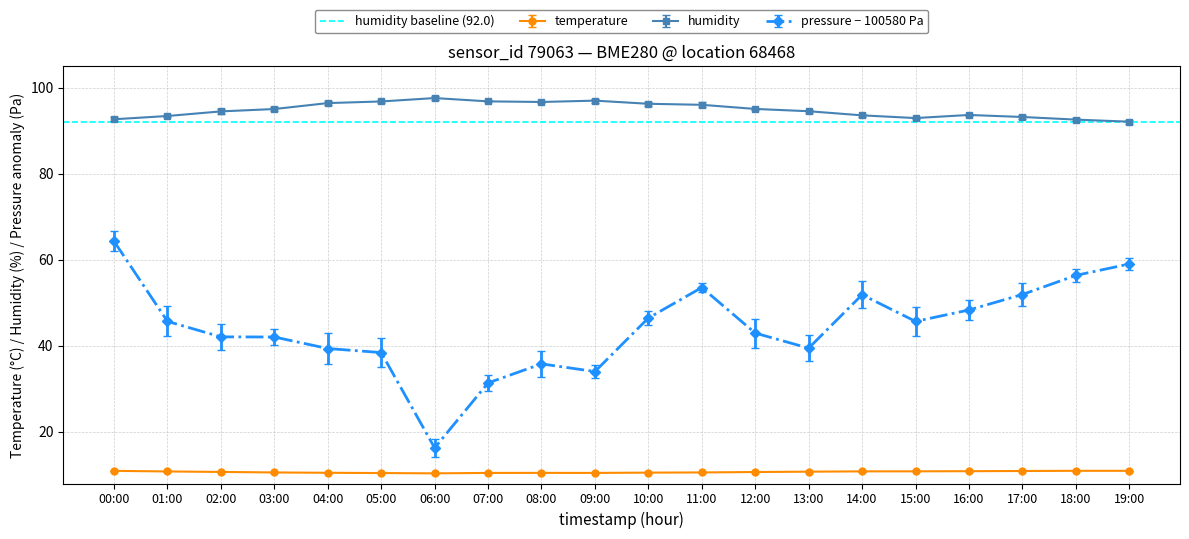

List the series in order of their overall mean, highest first.

humidity, pressure_scaled, temperature